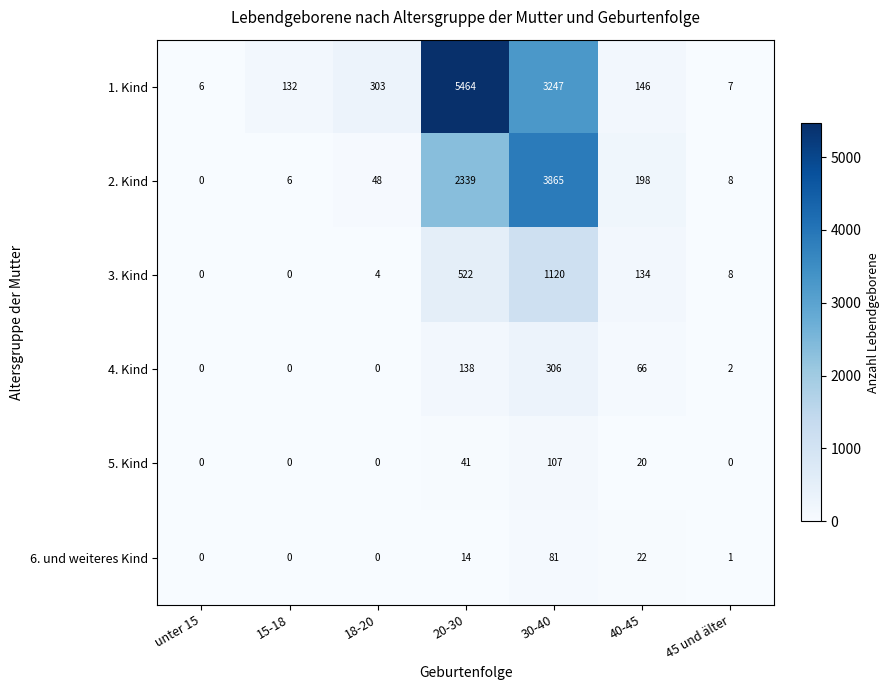

What is the difference between the maximum and minimum values in the 5. Kind series?

107